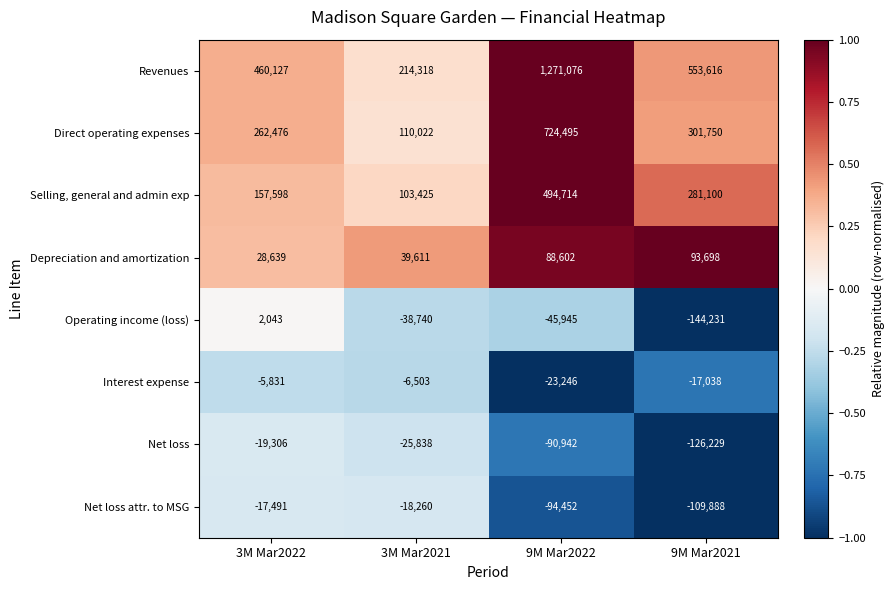

Is it true that Depreciation and amortization equals 59217 at 3M Mar2021?

False